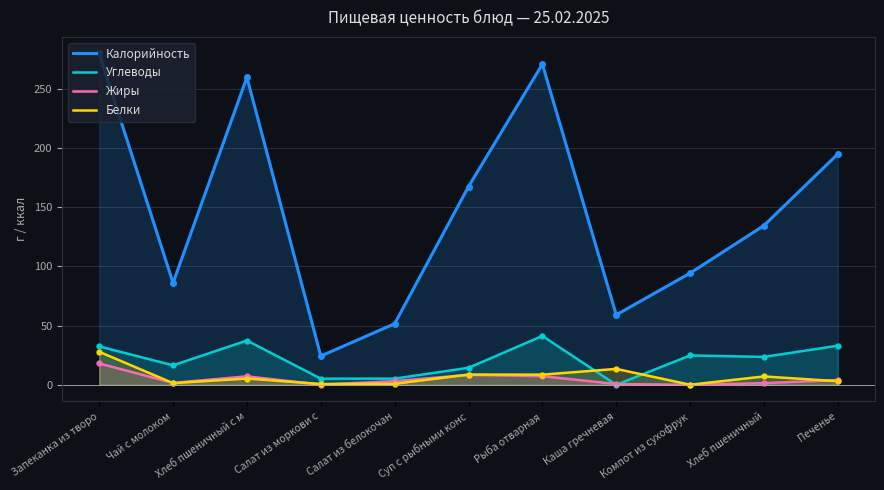

Which series has the widest spread of values?

Калорийность